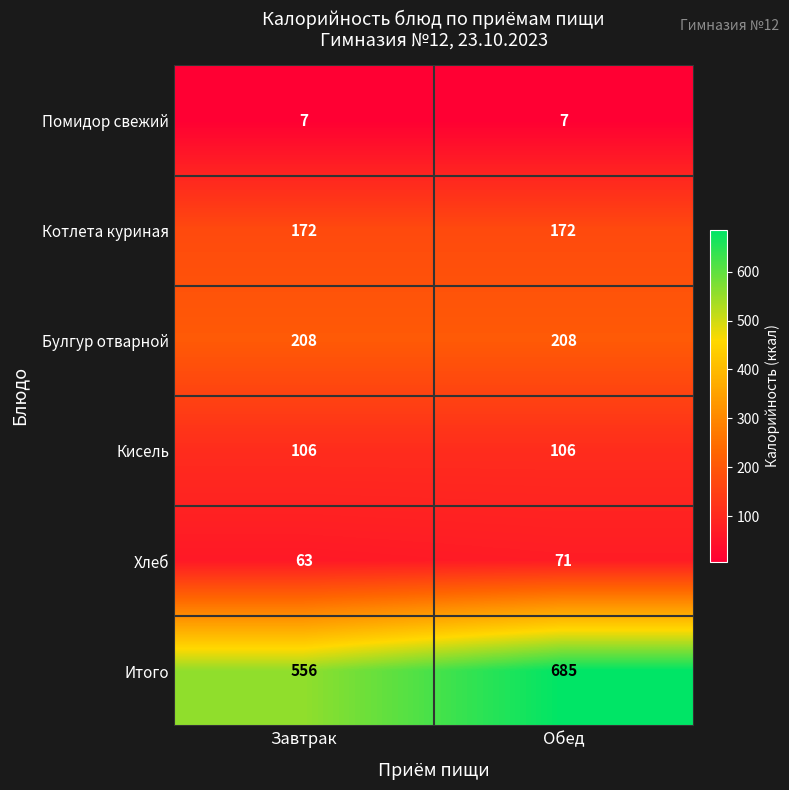

Between Завтрак and Обед, which series saw the biggest shift?

Итого